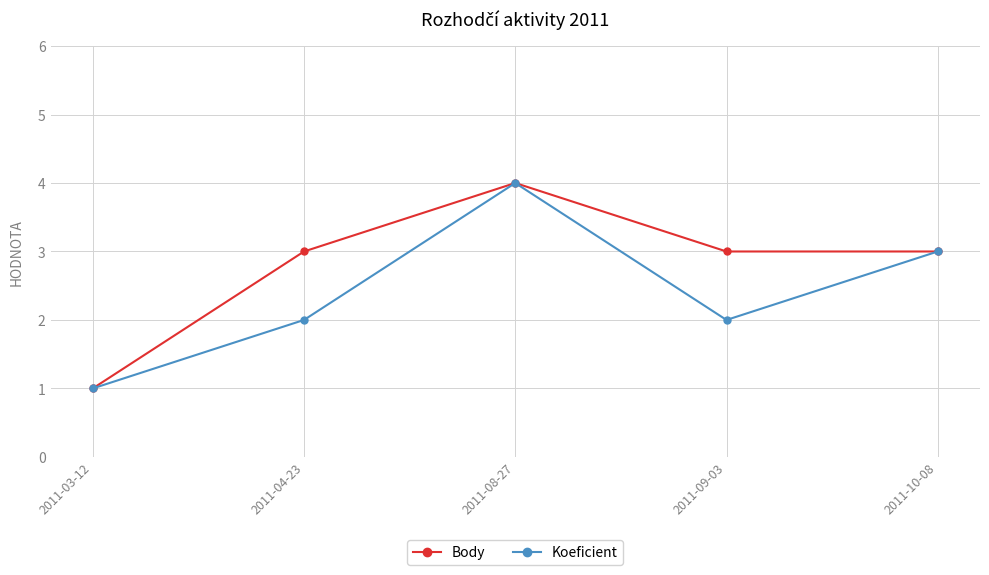

The value of Koeficient at 2011-09-03 is 1. True or false?

False